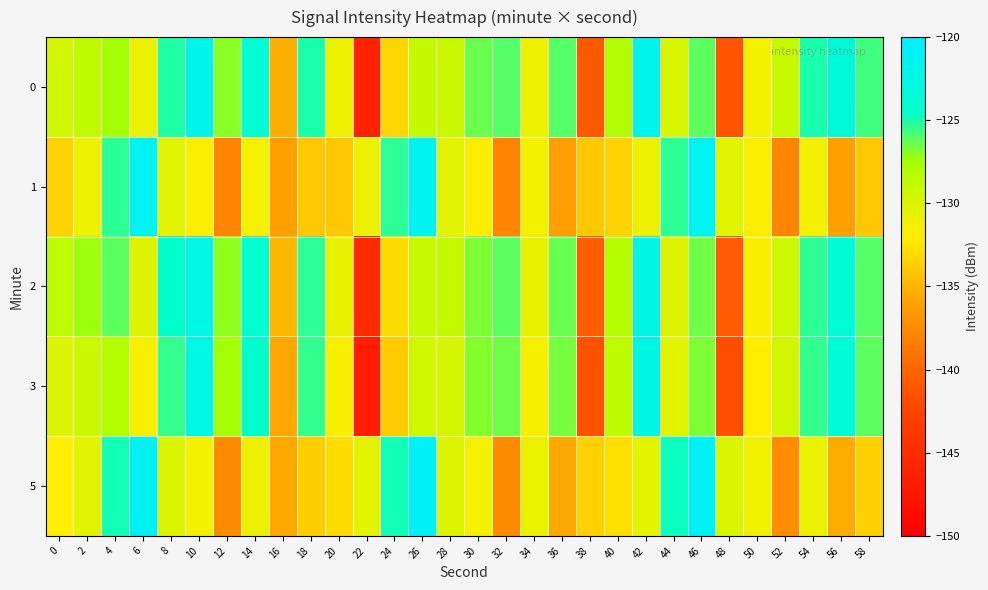

Which has a higher value, 34 or 38?

34